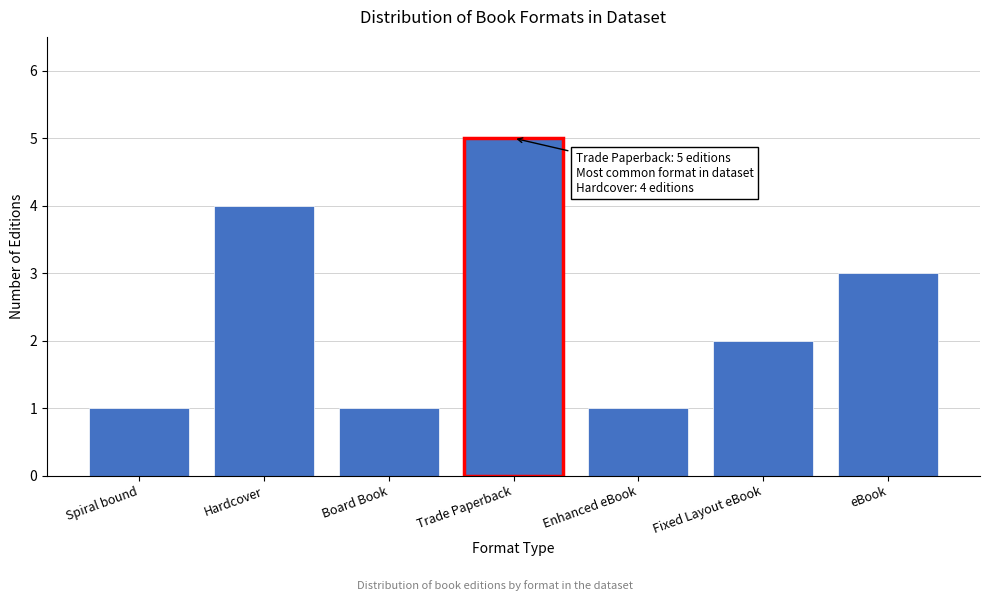

Reading left to right, transcribe all the data shown in this chart.

Spiral bound=1	Hardcover=4	Board Book=1	Trade Paperback=5	Enhanced eBook=1	Fixed Layout eBook=2	eBook=3